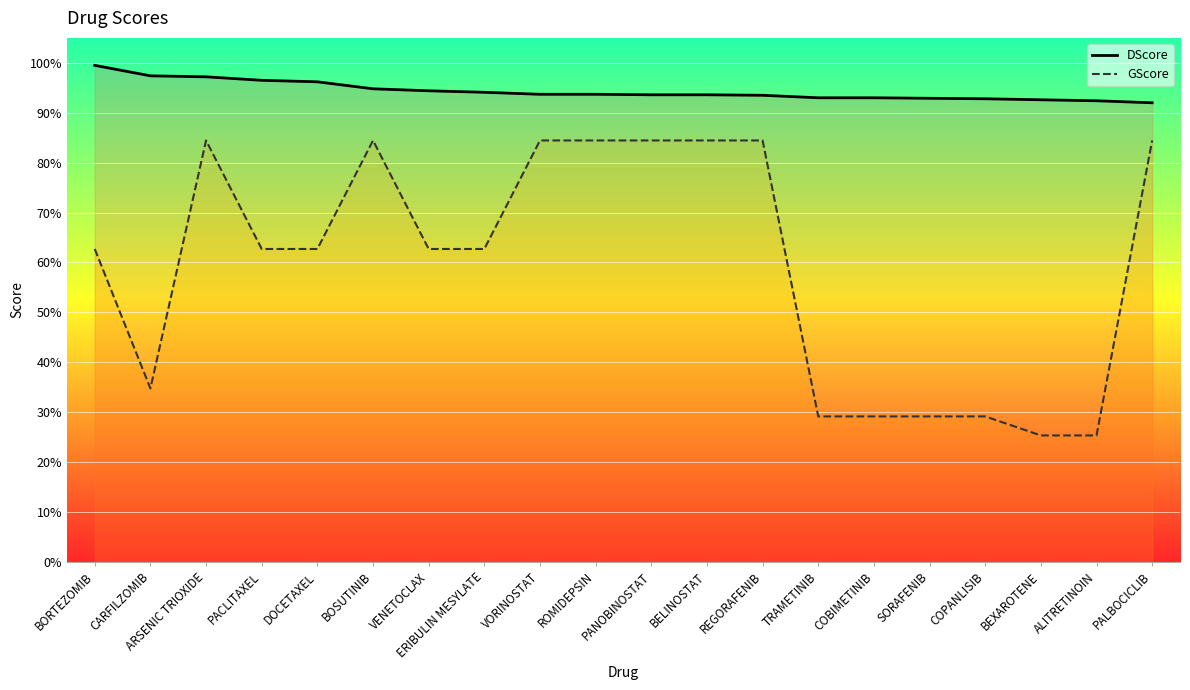

What is the value of the GScore point at the 16th from the left?

0.3